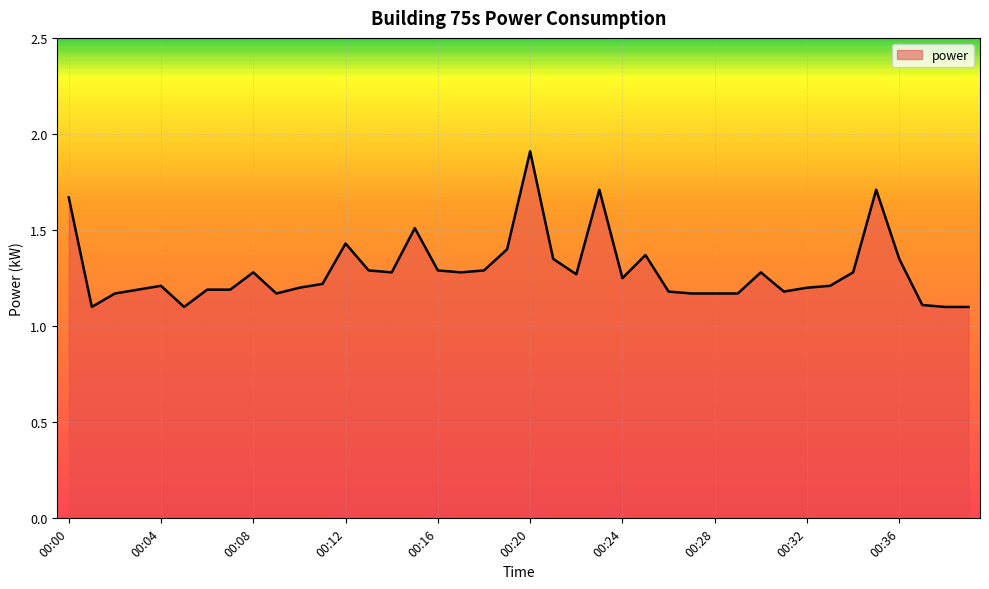

What is the maximum value shown in the chart?

1.9